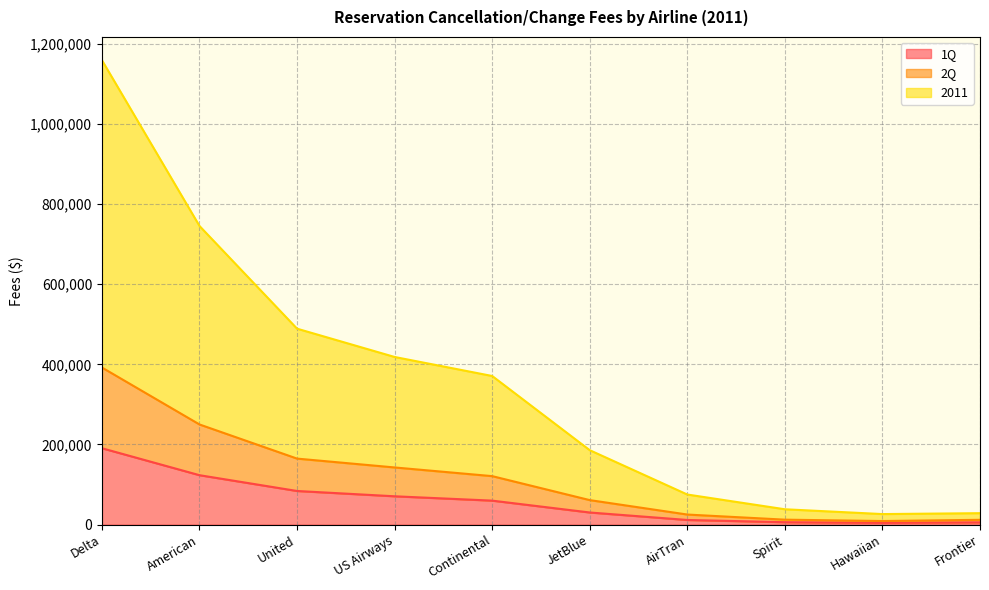

Is it true that 1Q equals 190647 at Delta?

True